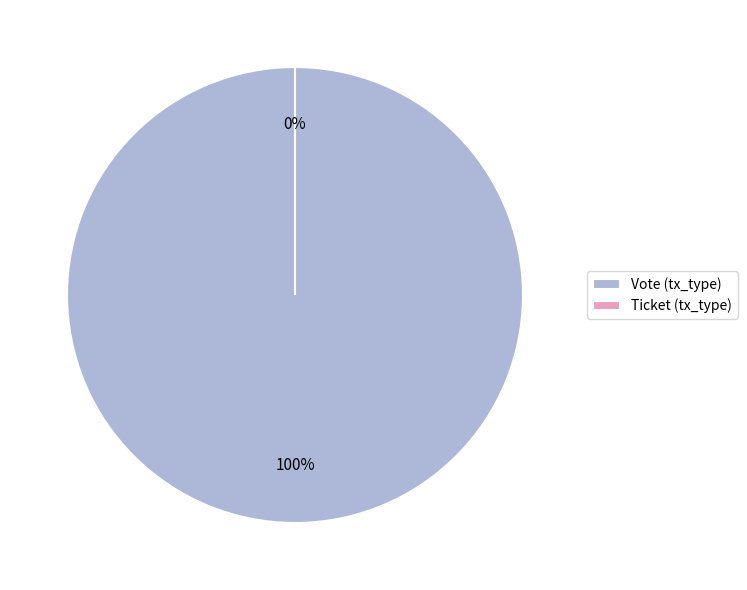

True or false: Vote accounts for 100% of the total.

True